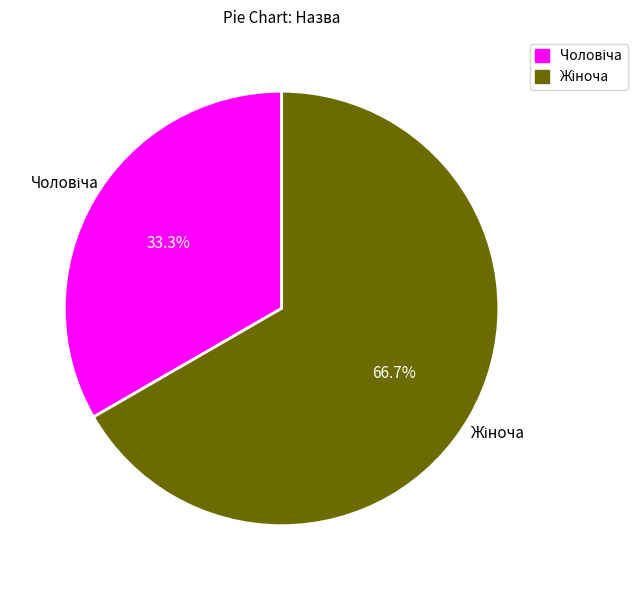

What is the largest slice in the pie chart?

Жіноча